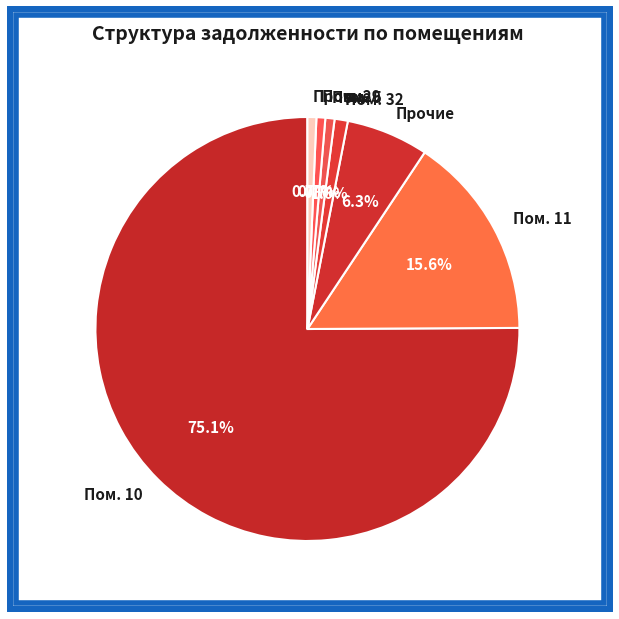

To the nearest percent, what is the difference between the largest and smallest slice percentages?

75%